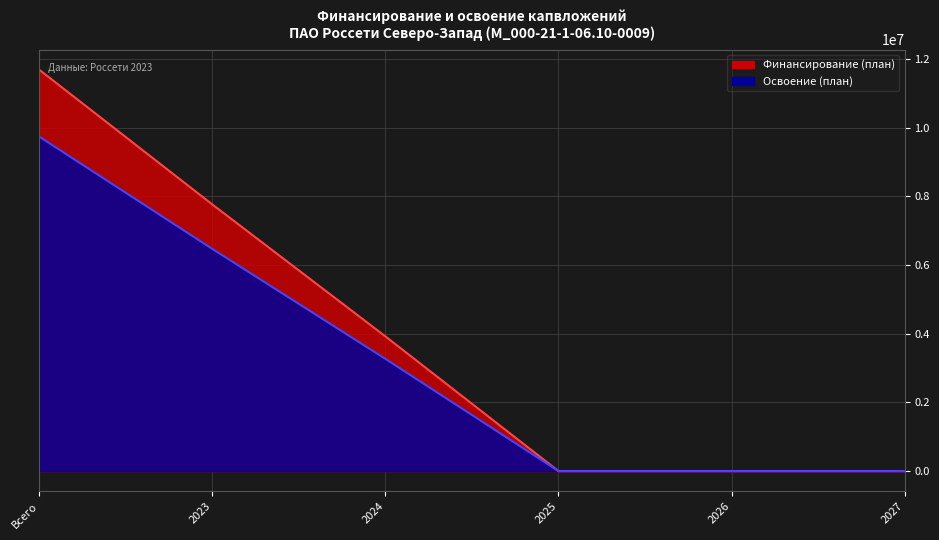

How many positive values does the Финансирование (план) series have?

3